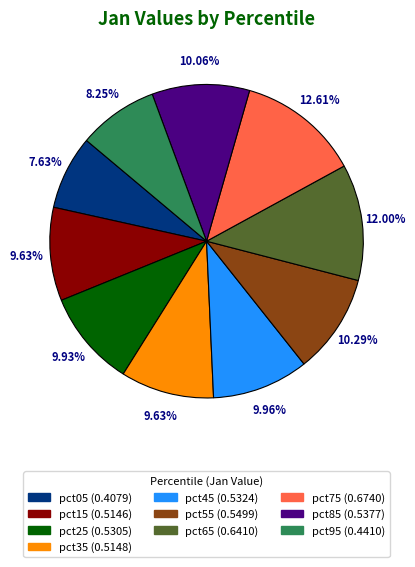

Is the sum of pct65 and pct45 greater than half?

No